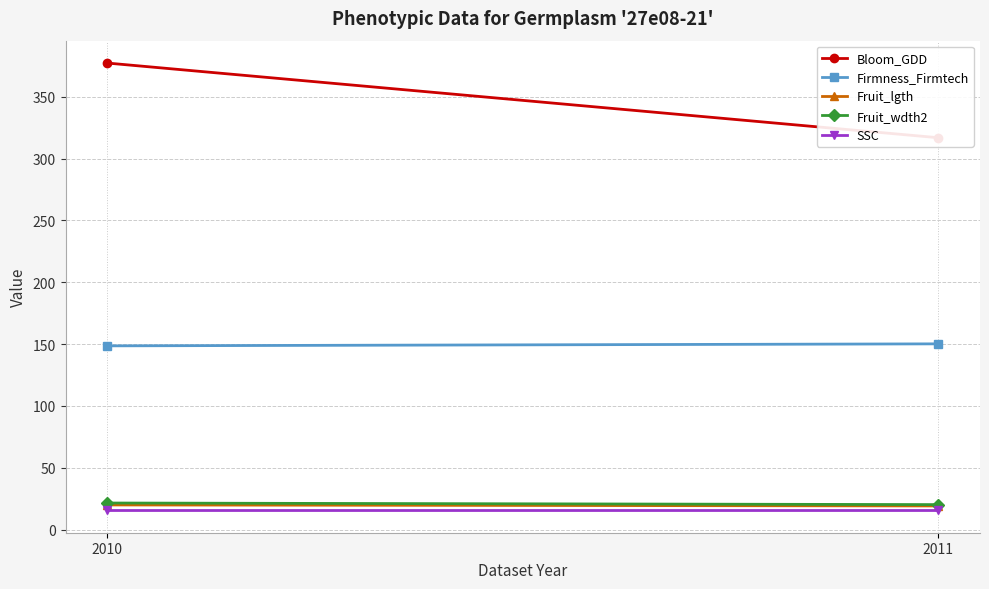

Rank the series at 2010 from highest to lowest value.

Bloom_GDD, Firmness_Firmtech, Fruit_wdth2, Fruit_lgth, SSC